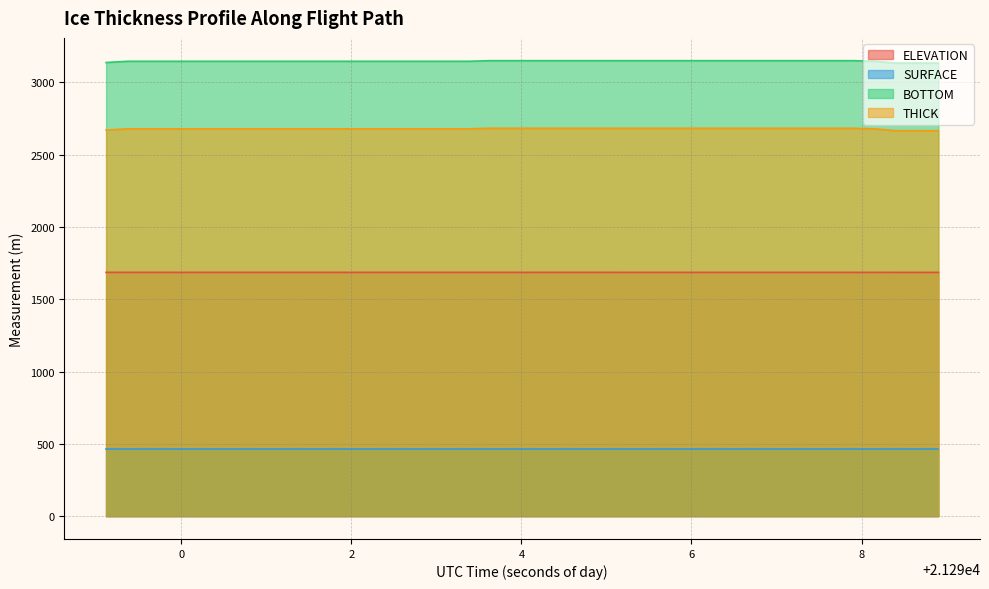

Rank the series by their maximum value, from highest to lowest.

BOTTOM, THICK, ELEVATION, SURFACE